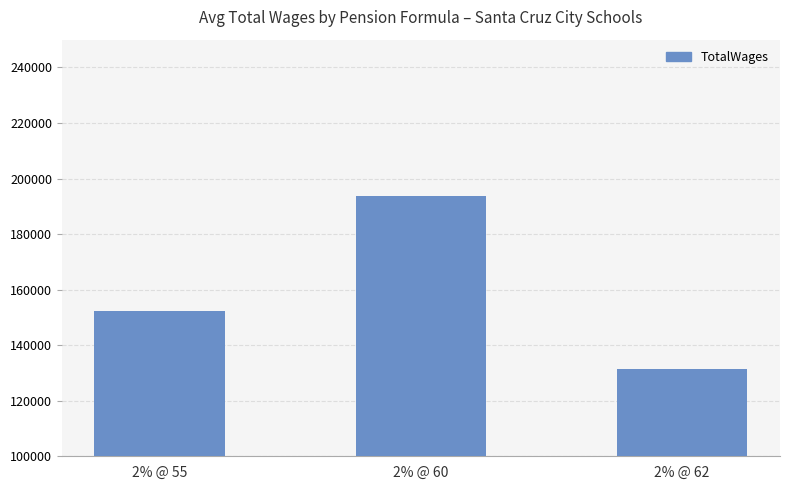

What is the sum of all values?

477504